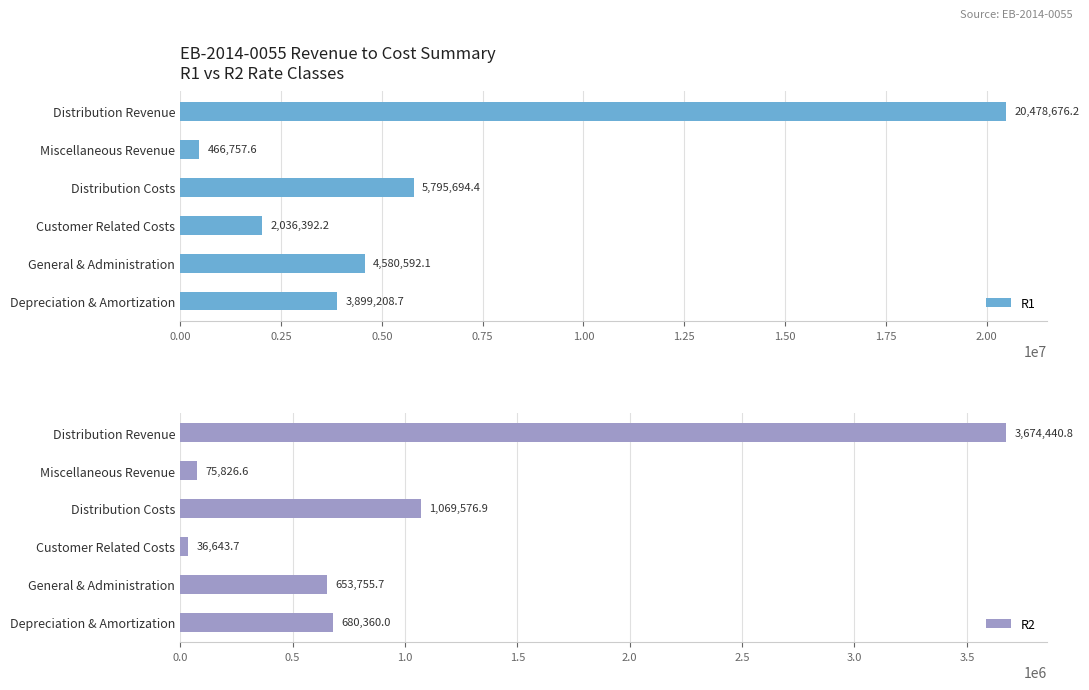

What is the difference between the maximum and minimum values in the R2 series?

3637797.1